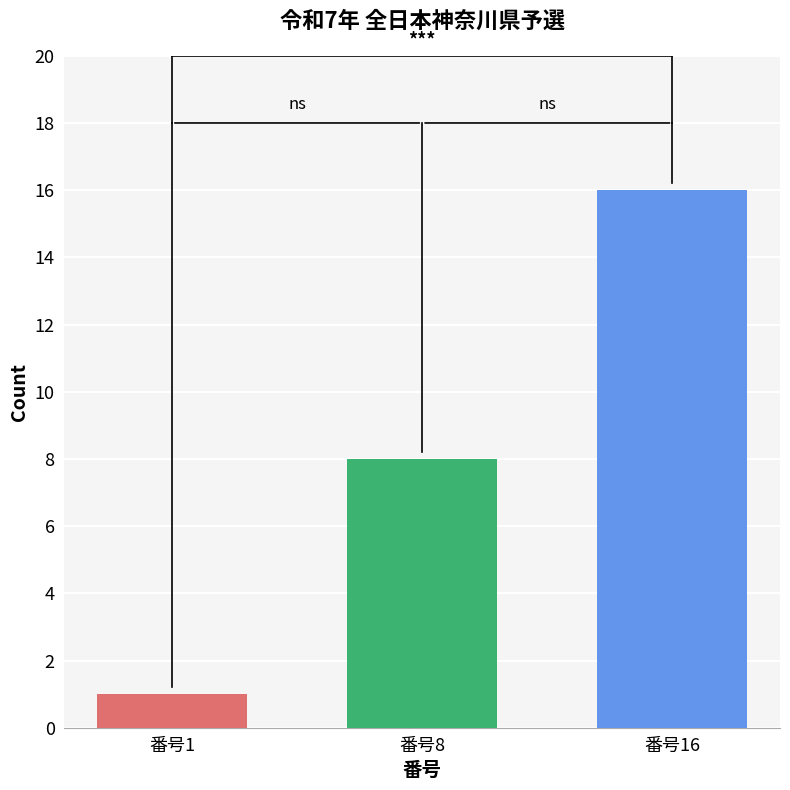

Does the chart contain any negative values?

No